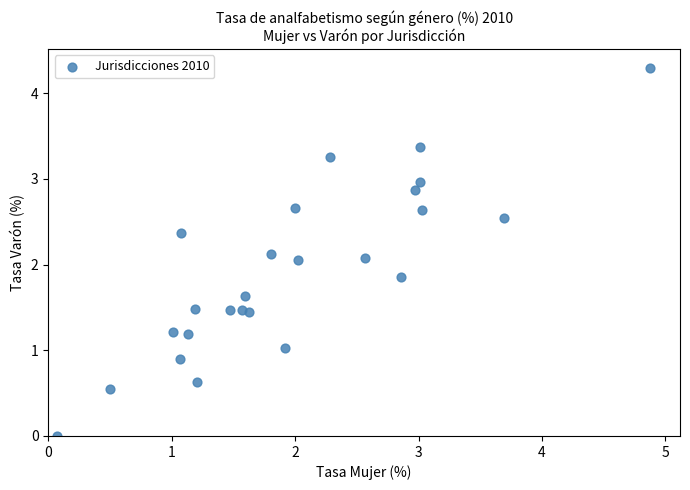

What is the range of X values (max minus min)?

4.8